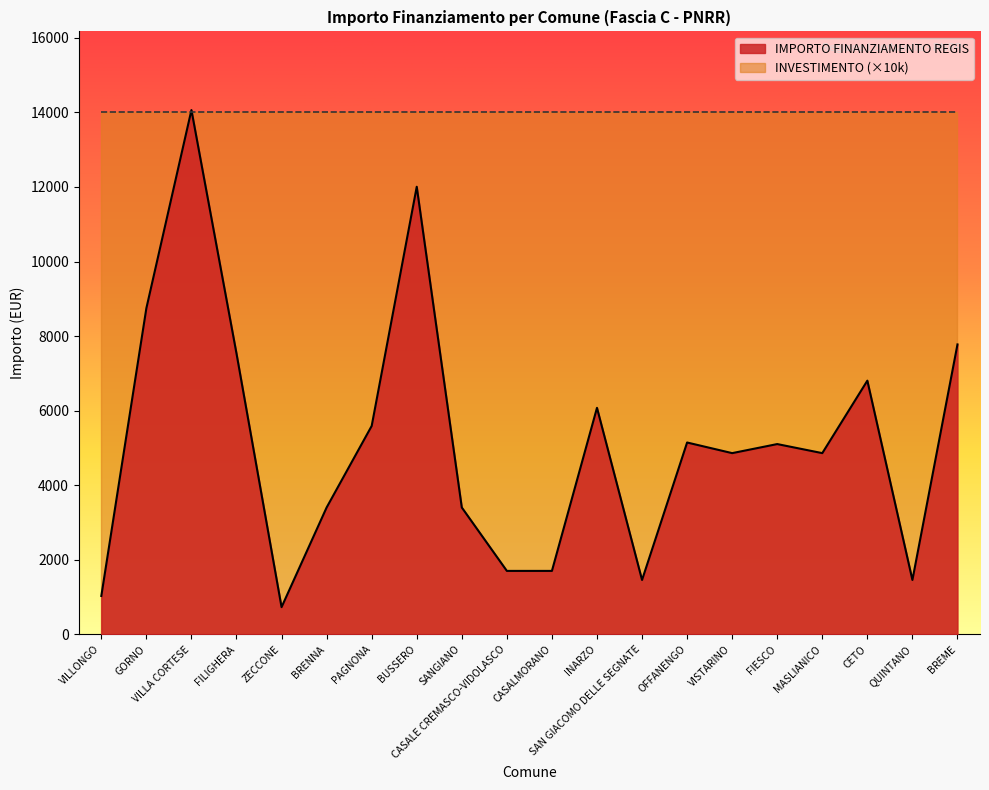

List the labels in order of value, smallest first.

ZECCONE, VILLONGO, SAN GIACOMO DELLE SEGNATE, QUINTANO, CASALE CREMASCO-VIDOLASCO, CASALMORANO, BRENNA, SANGIANO, VISTARINO, MASLIANICO, FIESCO, OFFANENGO, PAGNONA, INARZO, CETO, FILIGHERA, BREME, GORNO, BUSSERO, VILLA CORTESE